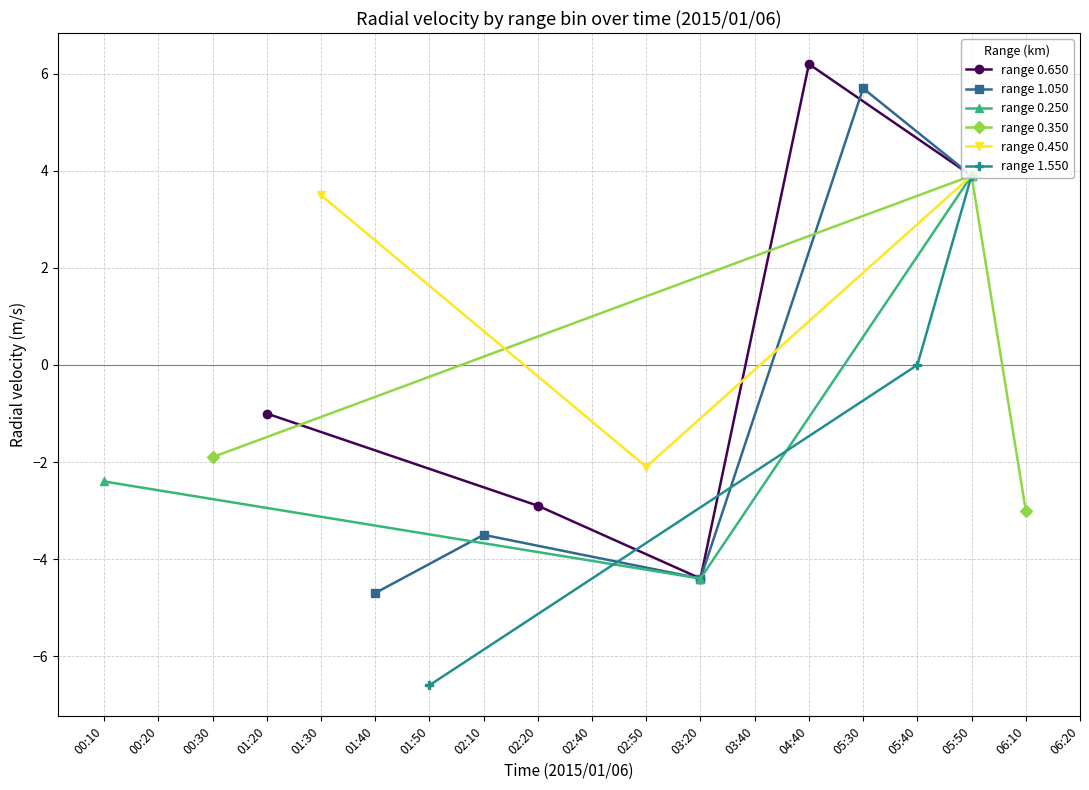

Where is the first local minimum for range 0.650?

03:20